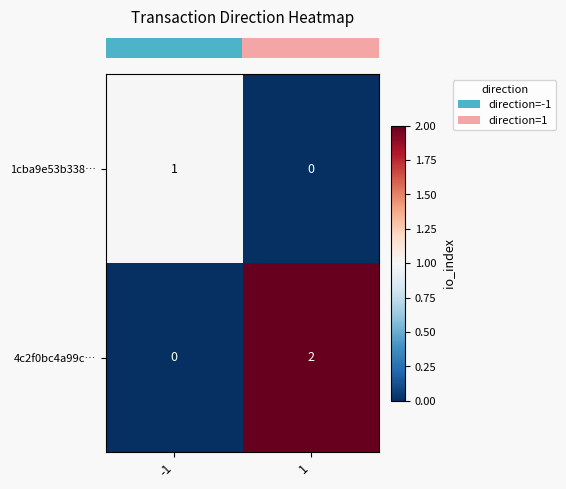

Which series has the largest range (max minus min)?

4c2f0bc4a99c…